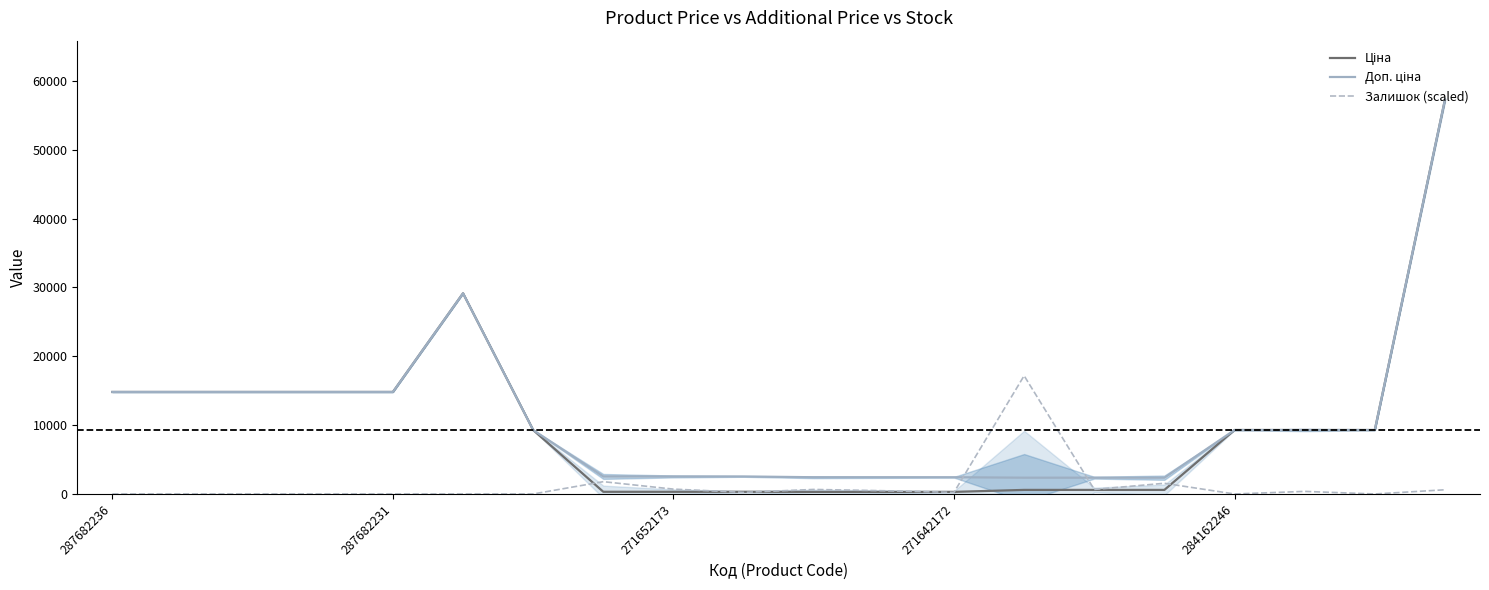

Where is the first local maximum for Доп. ціна?

5